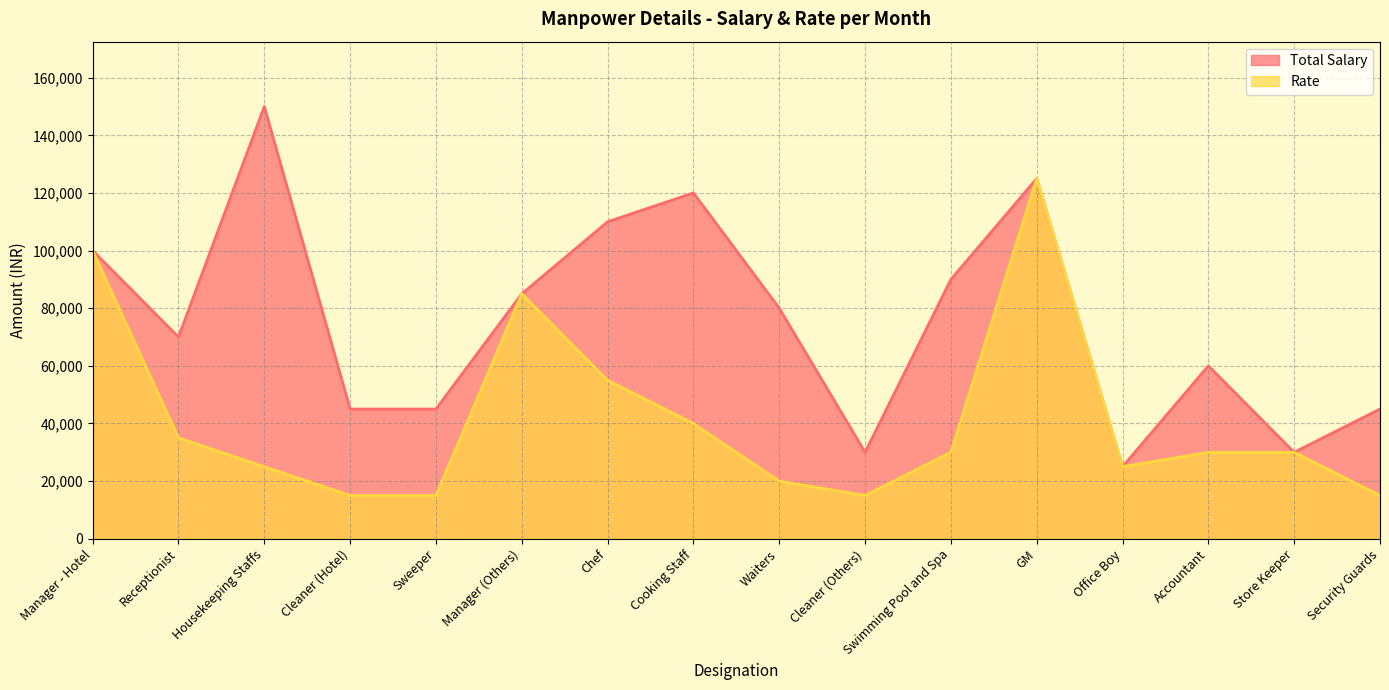

At how many categories does at least one series exceed 129532?

1